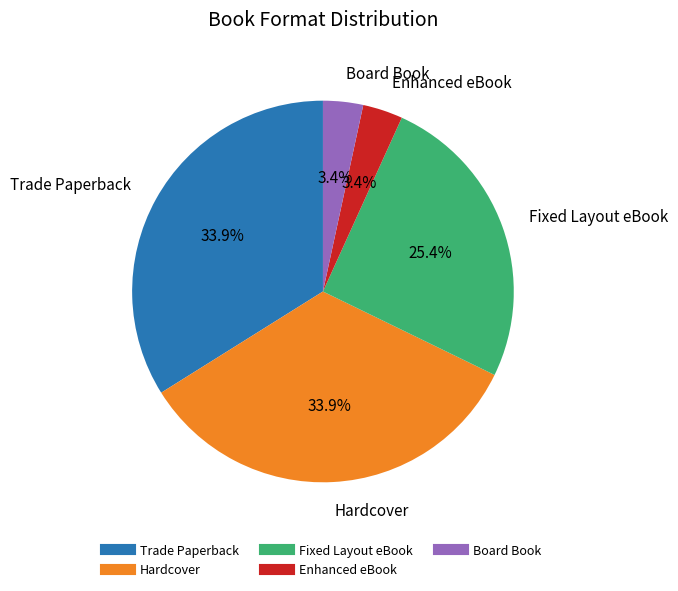

Does Hardcover represent more than half of the total?

No